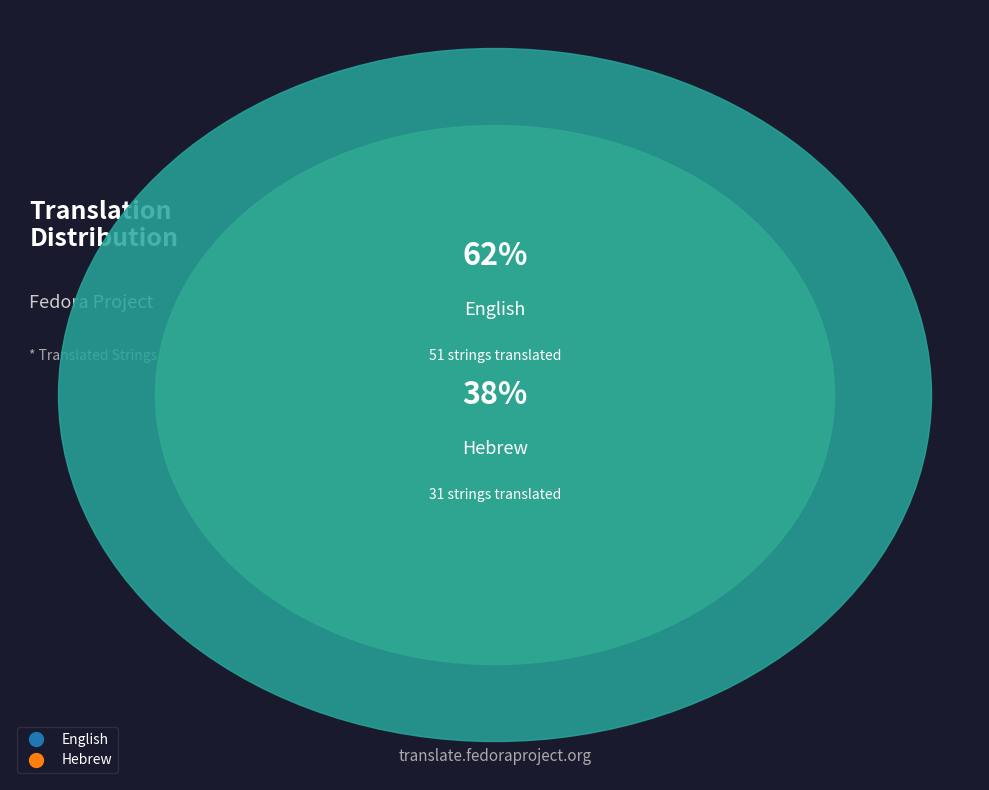

To the nearest percent, what is the average slice percentage?

50%